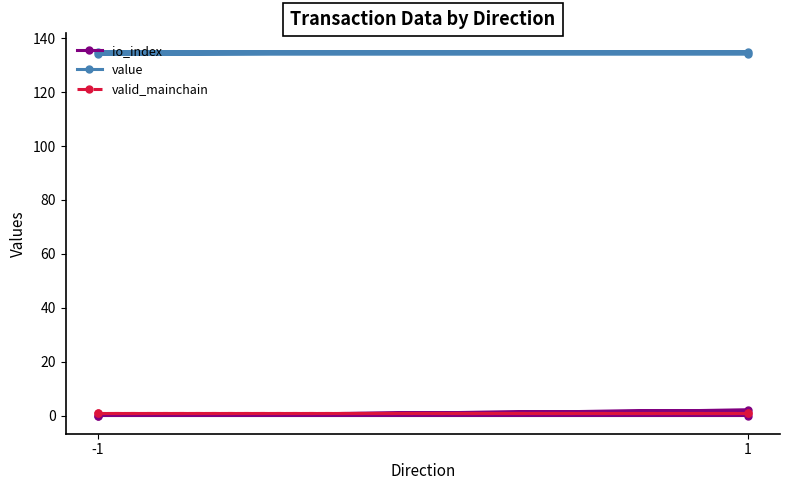

Is the value of io_index at 1 greater than the value of valid_mainchain at 1?

Yes